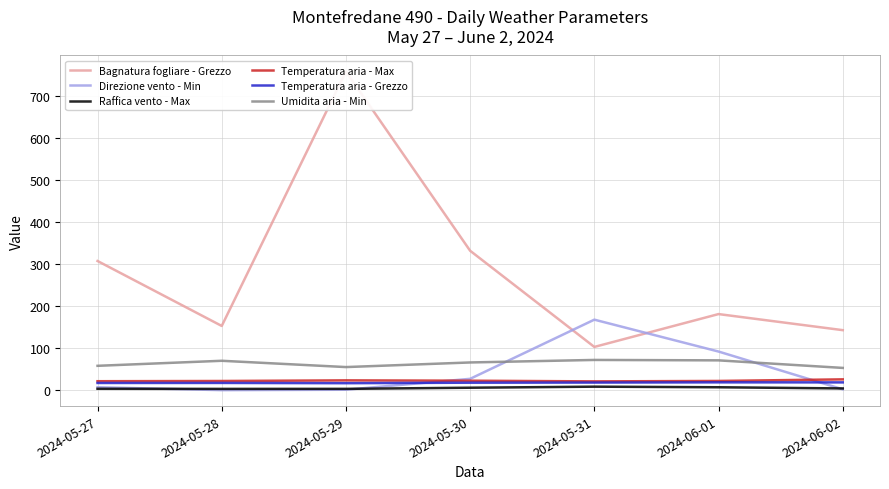

What is the minimum value for Umidita aria - Min?

53.0